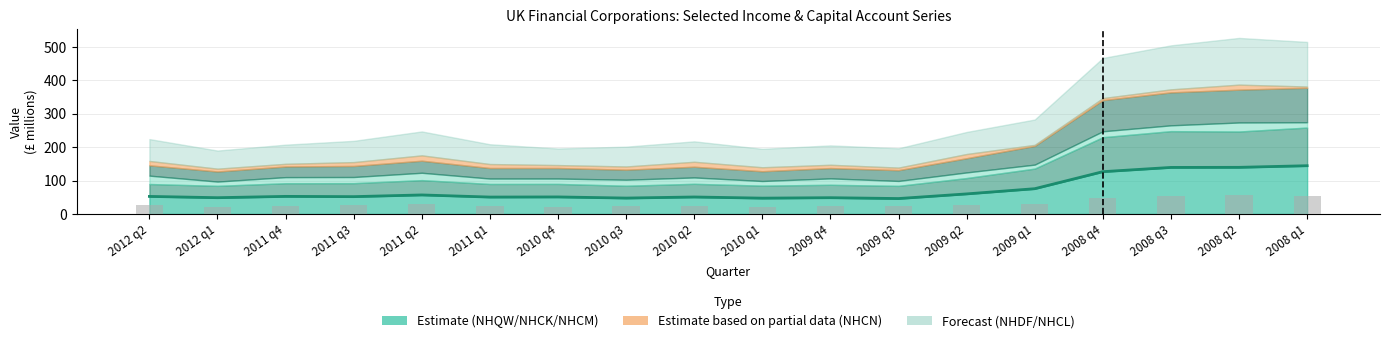

Reading right to left, extract all data points from this chart.

2008 q1=53.4	2008 q2=55.9	2008 q3=52.7	2008 q4=48.0	2009 q1=30.3	2009 q2=26.4	2009 q3=23.1	2009 q4=23.2	2010 q1=22.1	2010 q2=24.4	2010 q3=23.7	2010 q4=19.8	2011 q1=23.7	2011 q2=28.6	2011 q3=25.4	2011 q4=22.9	2012 q1=21.7	2012 q2=26.2